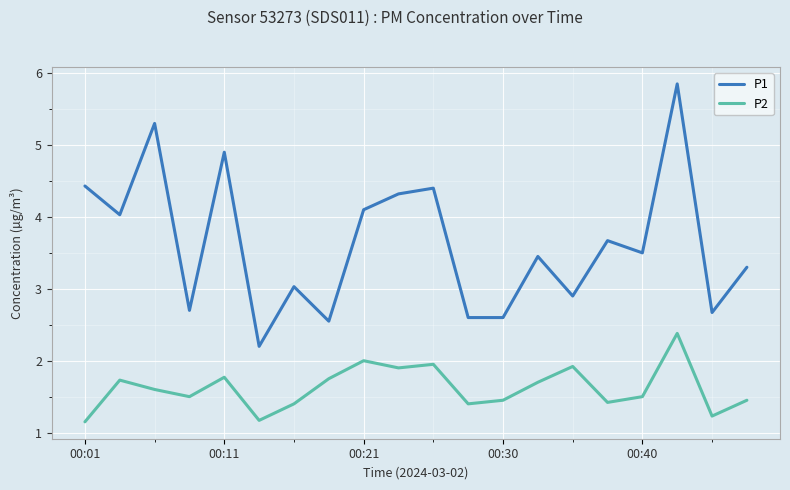

Which series has the largest range (max minus min)?

P1